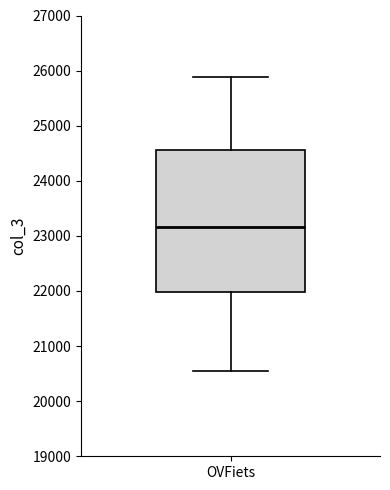

Where is the lower edge of the box for OVFiets on the y-axis? The values are not printed on the chart, so give them approximately, as read against the axis.

22000